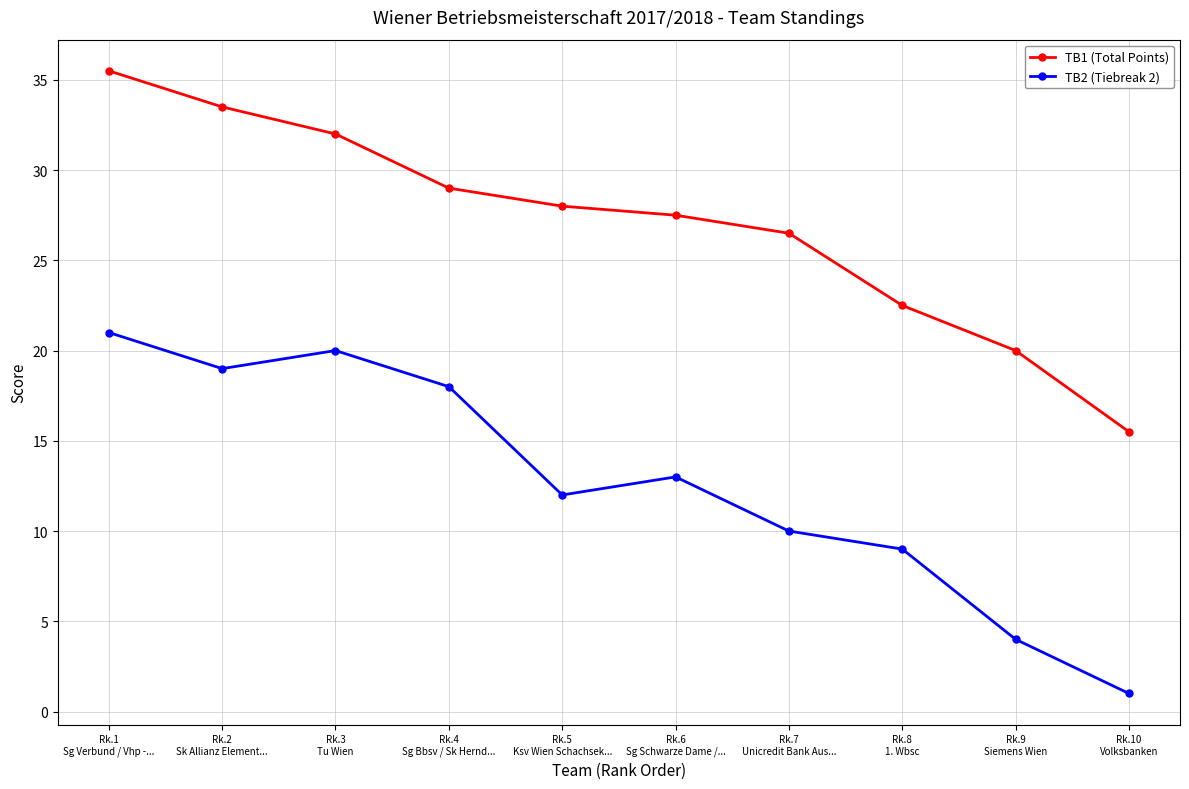

The TB1 (Total Points) series shows 35.5 at Rk.1
Sg Verbund / Vhp -.... True or false?

True